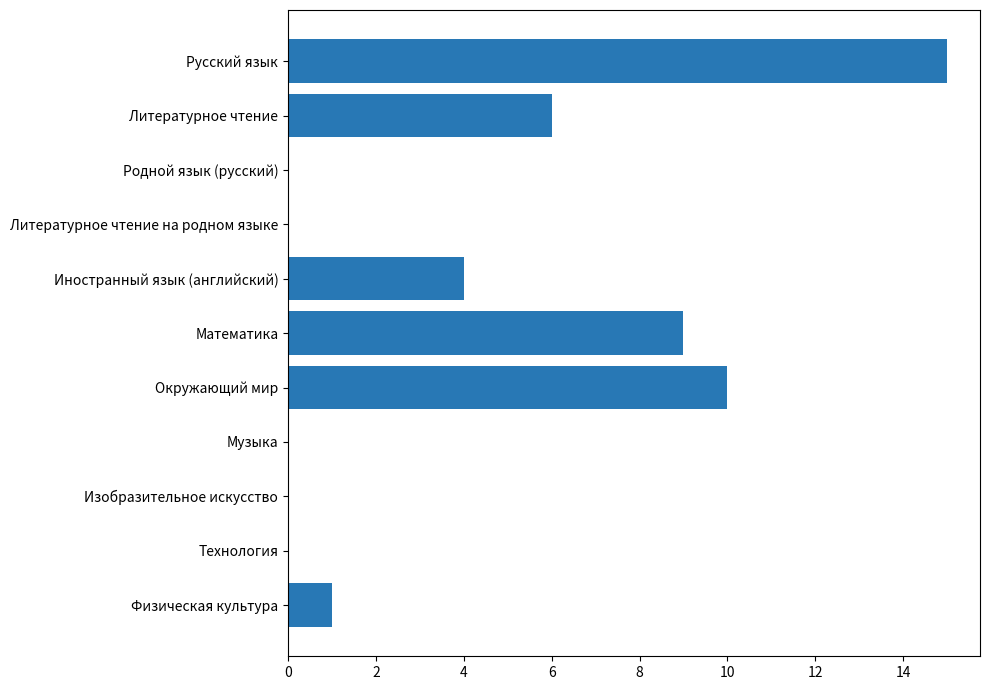

The value at Физическая культура is 1. True or false?

True